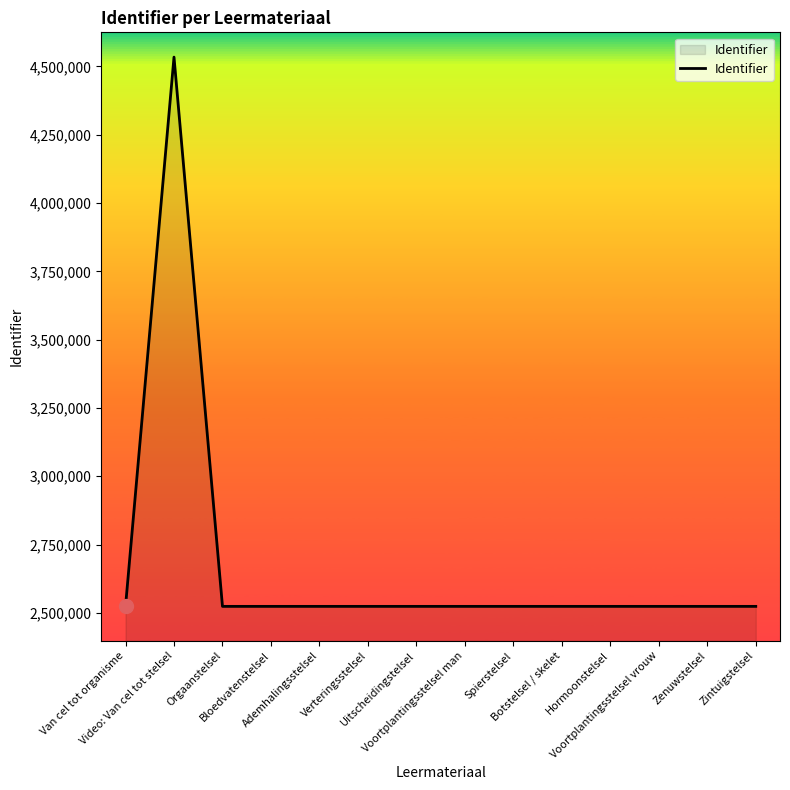

What is the difference between the maximum and minimum values?

2010122